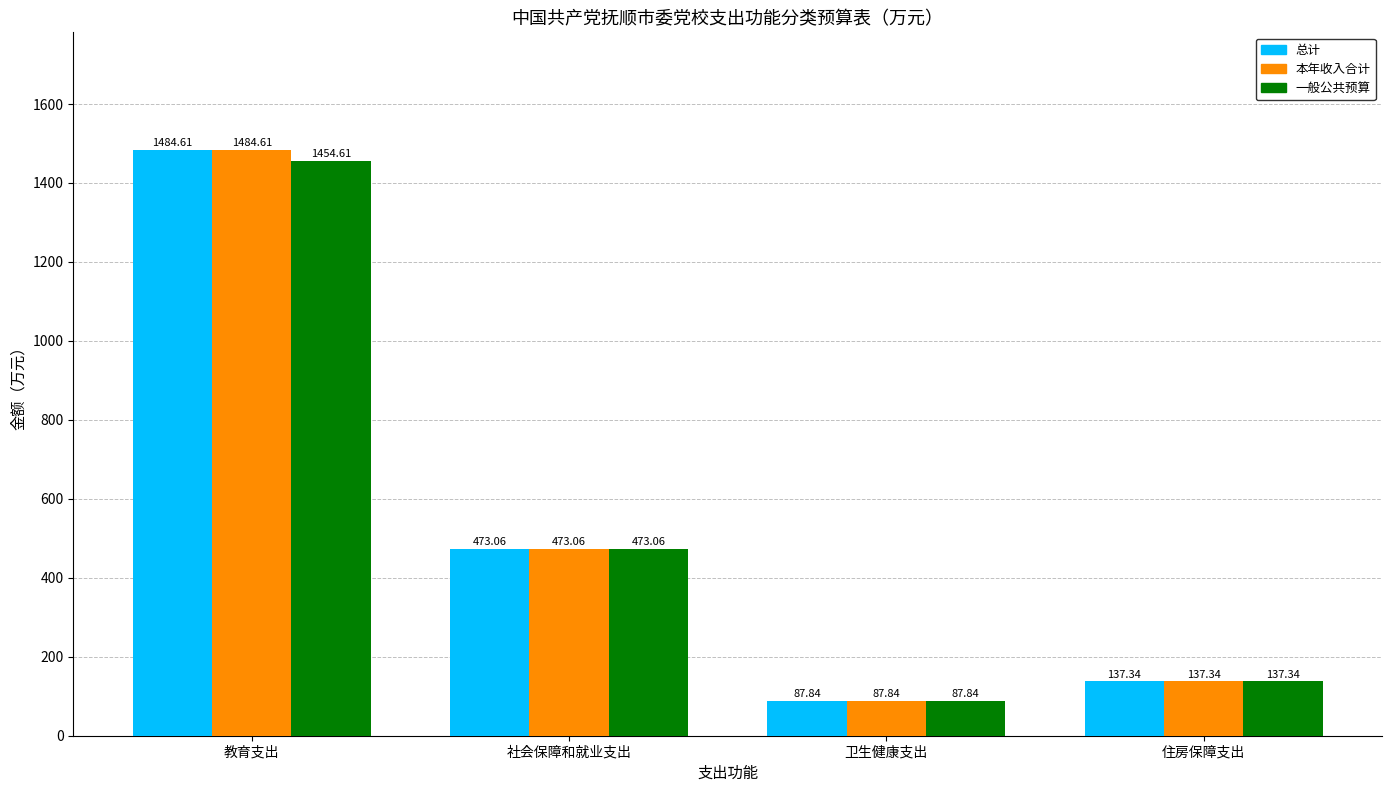

Which label corresponds to the smallest value in the chart?

卫生健康支出